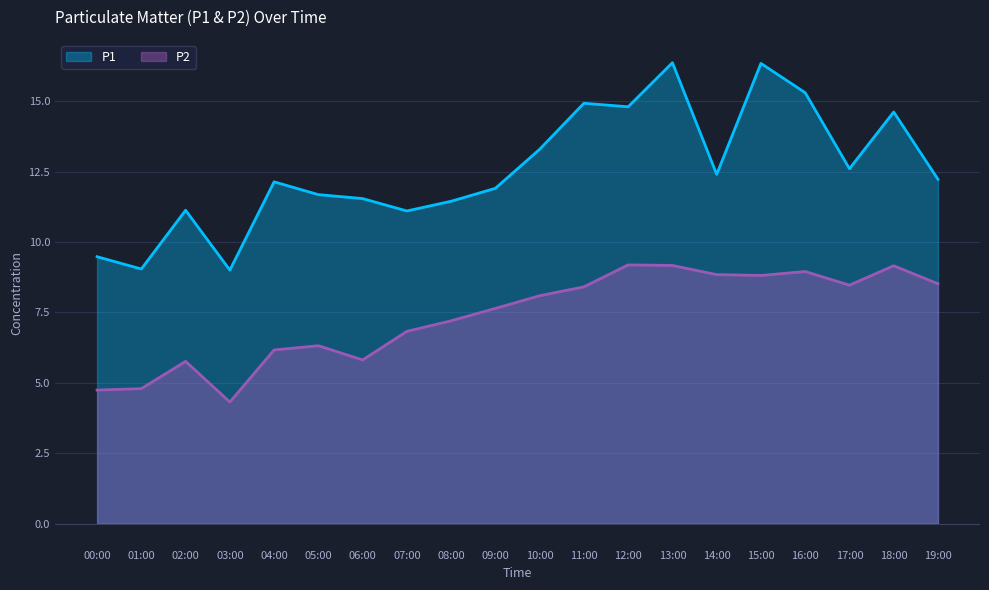

List the series in order of their peak value, lowest first.

P2, P1